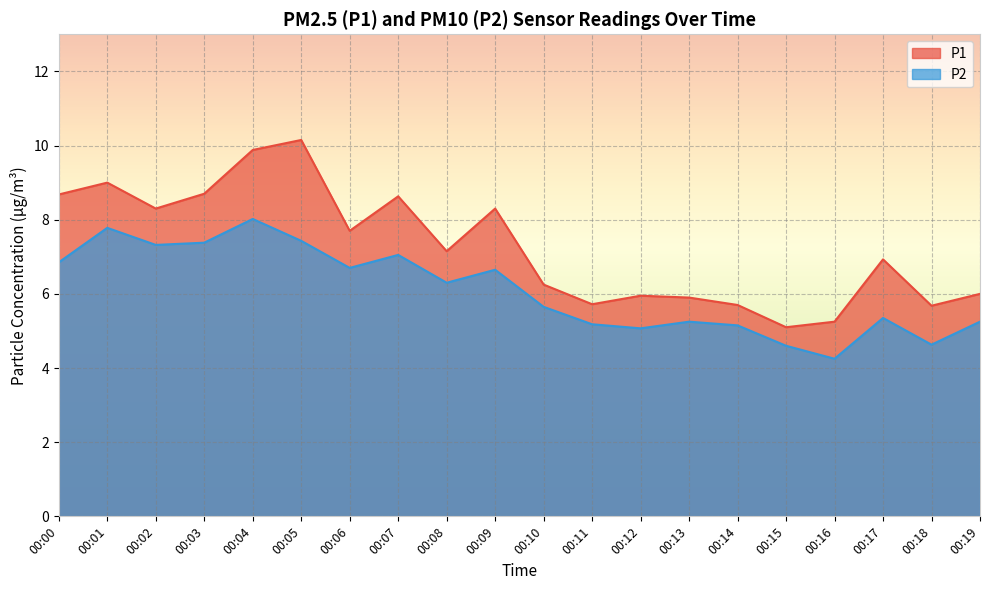

True or false: P1 has more than 2 interior local peaks.

True